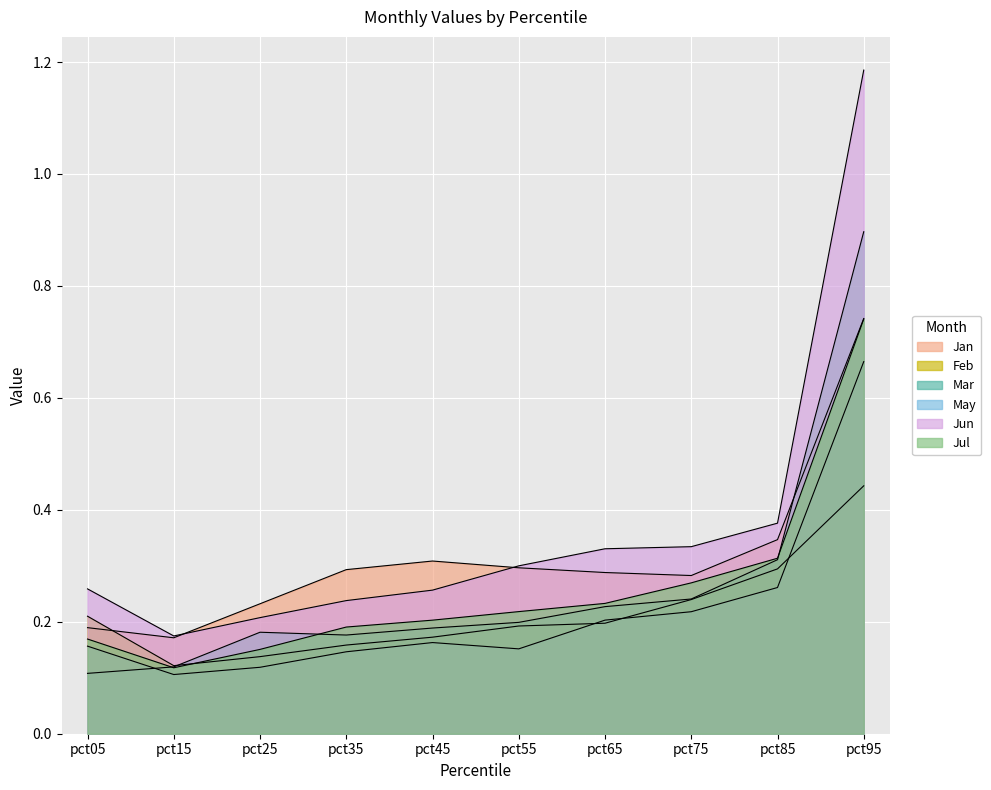

Which series has the largest total across all categories?

Jun